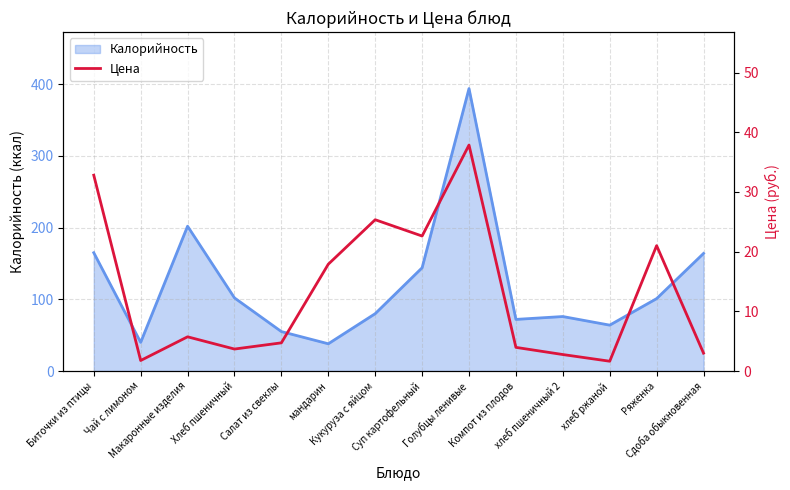

At which label is the value closest to 19?

мандарин